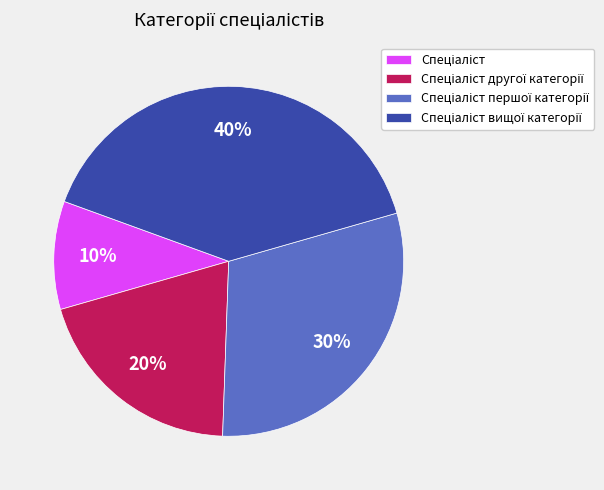

To the nearest percent, what is the average slice percentage?

25%